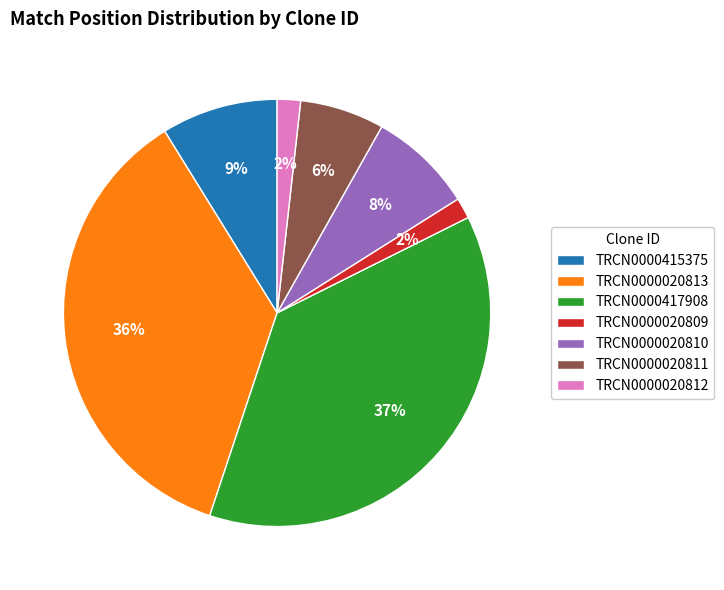

Between TRCN0000417908 and TRCN0000020810, which is larger?

TRCN0000417908